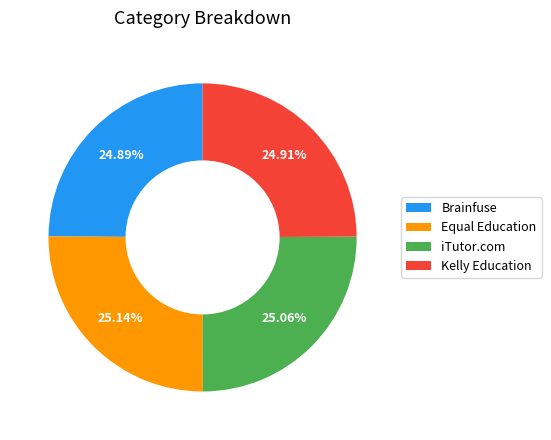

True or false: Equal Education accounts for 20% of the total.

False